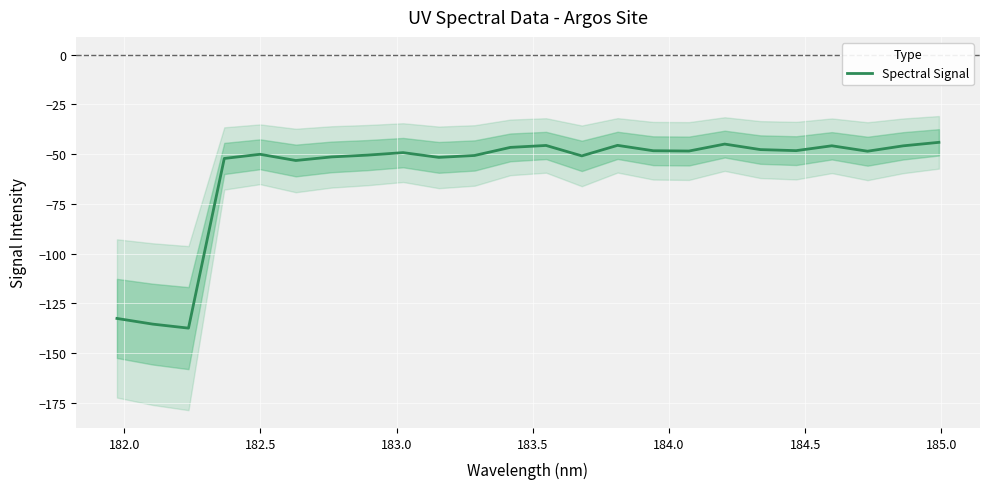

True or false: the data has more than 1 interior local peaks.

True